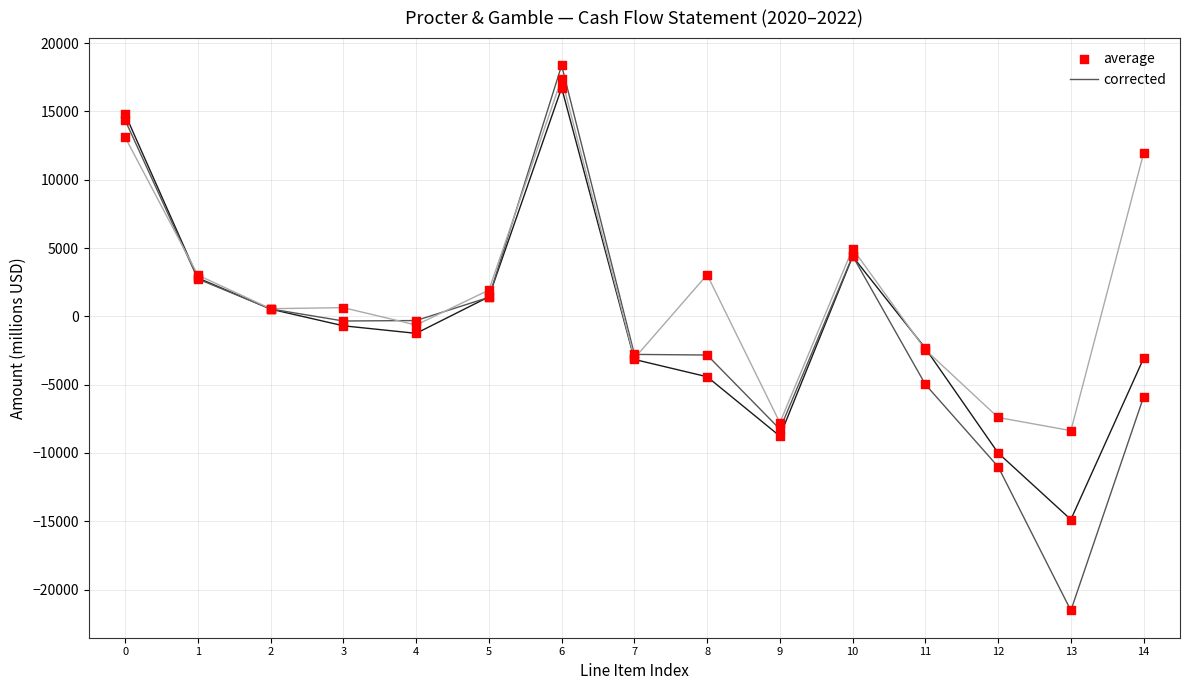

At which category is the sum across all series the highest?

6